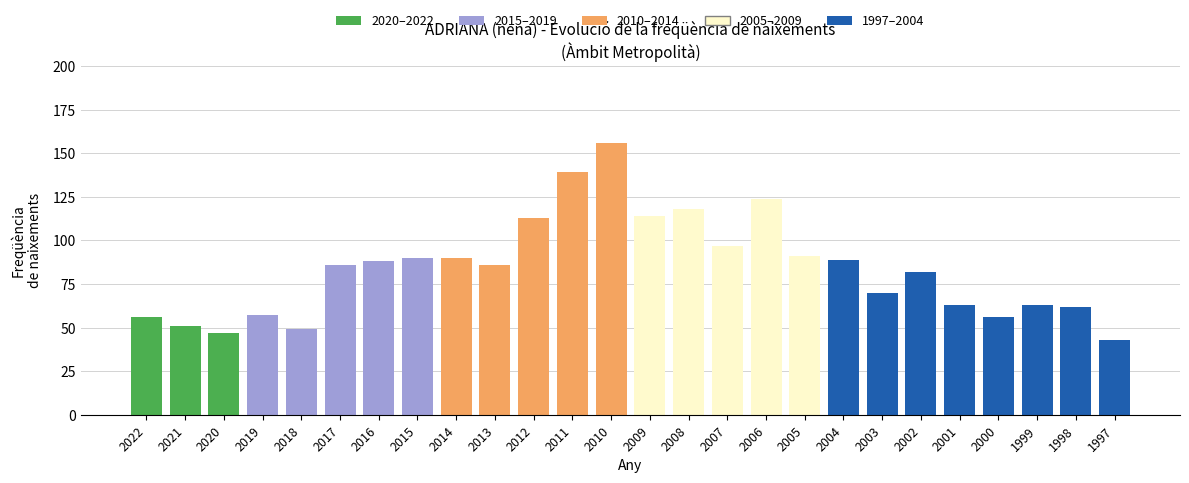

The chart shows a value of 76 at 2009. True or false?

False